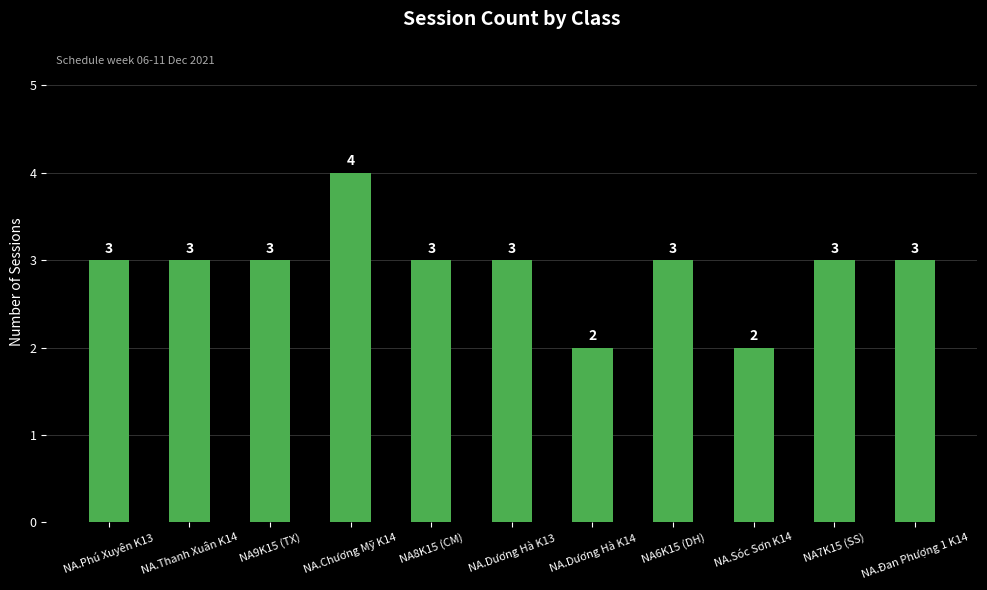

Between NA.Thanh Xuân K14 and NA.Sóc Sơn K14, which is larger?

NA.Thanh Xuân K14